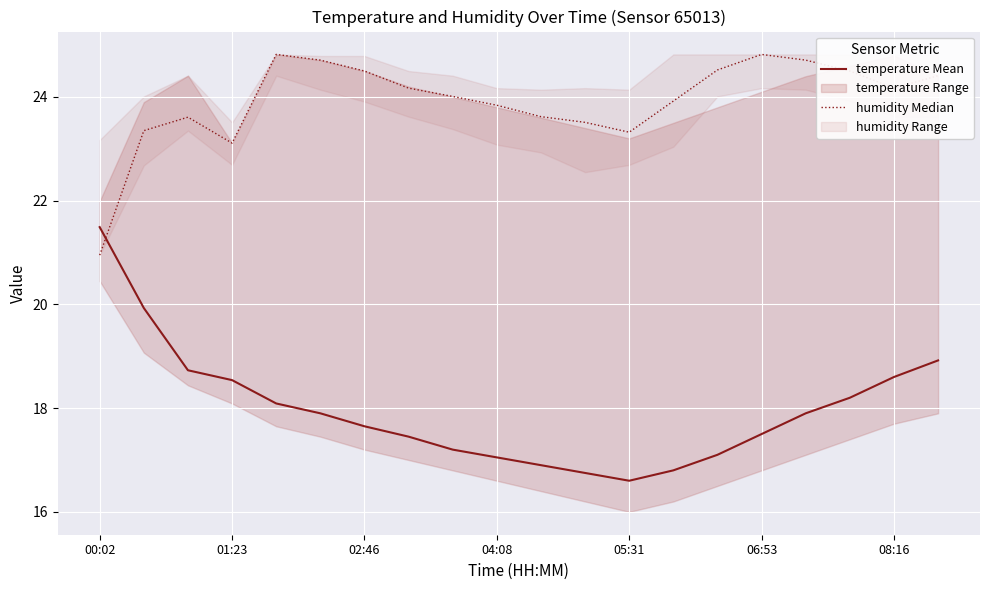

At which category is the sum across all series the highest?

19